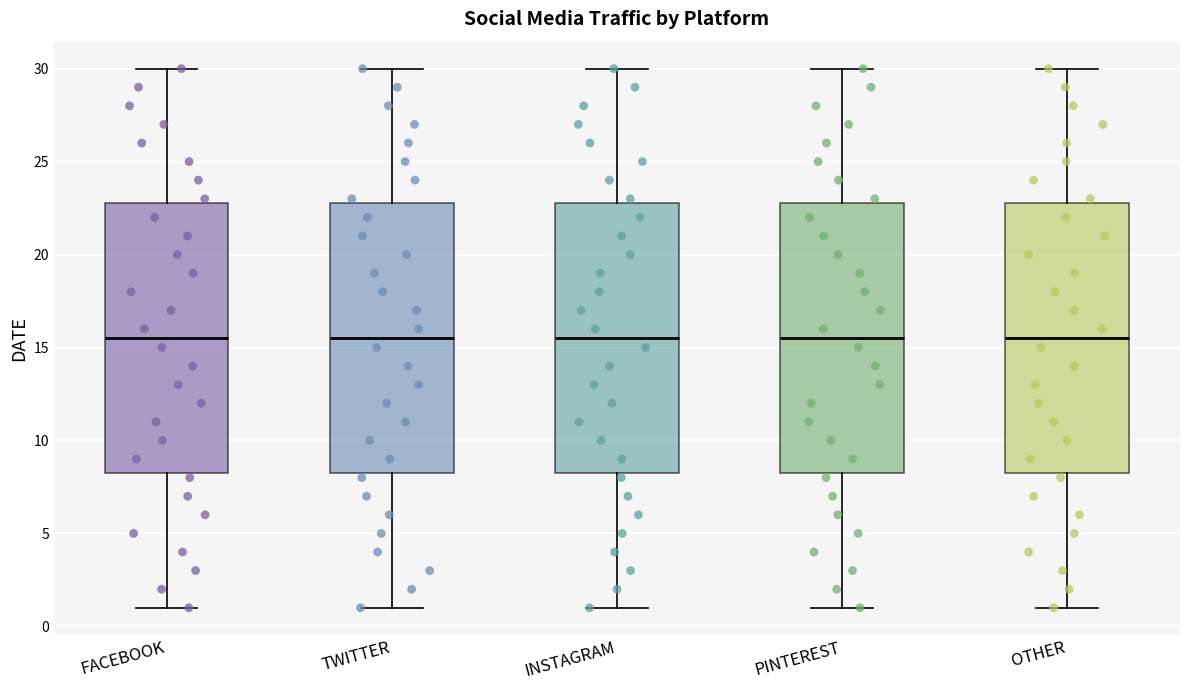

Where does the lower whisker of the box for TWITTER end on the y-axis? The values are not printed on the chart, so give them approximately, as read against the axis.

1.0